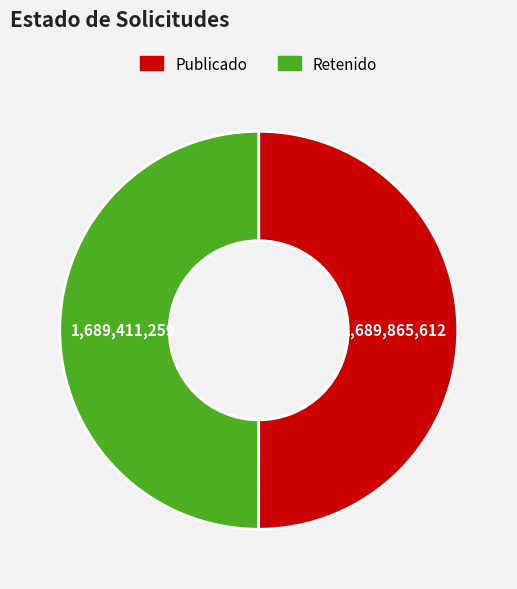

True or false: Publicado accounts for 50% of the total.

True